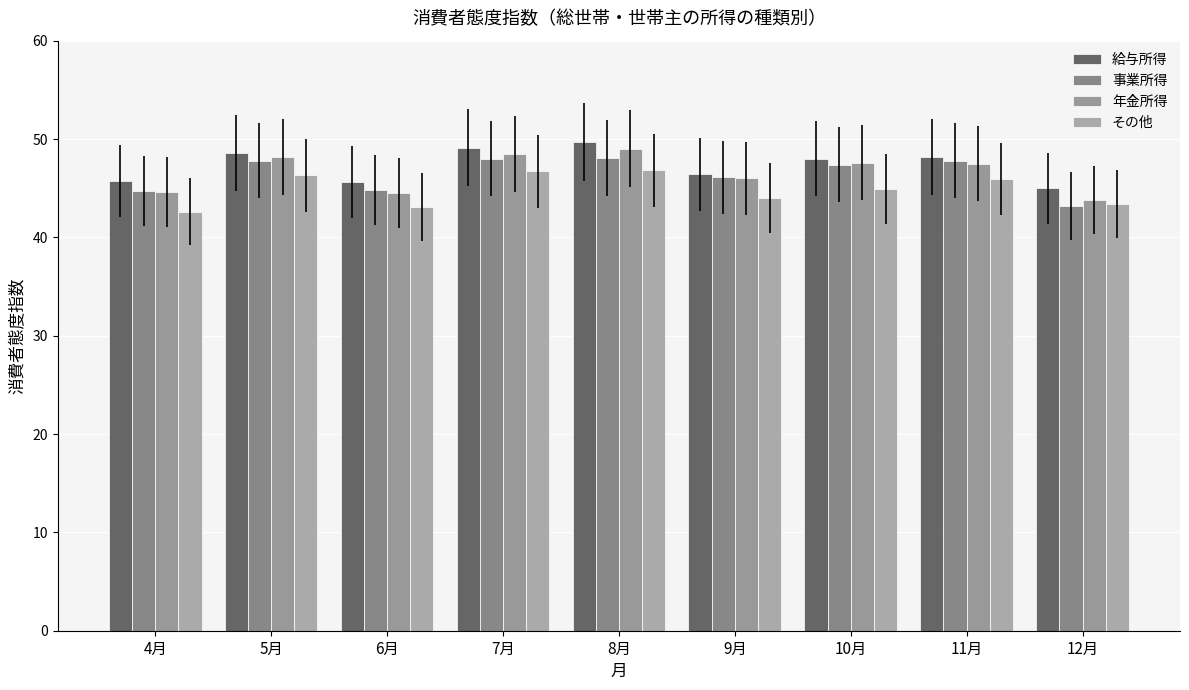

Which has a higher value, 7月 or 10月?

7月